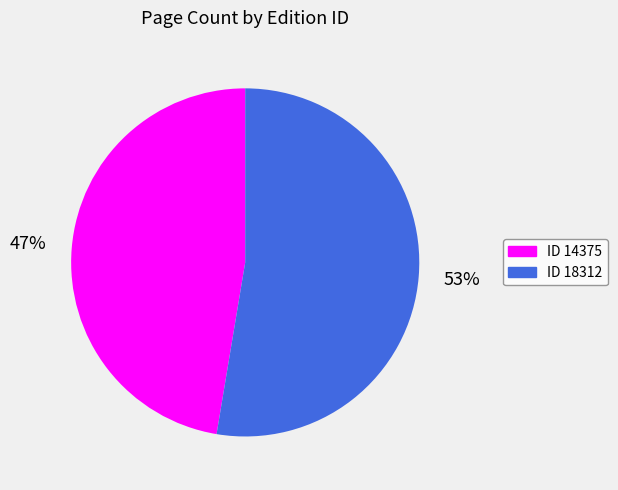

To the nearest percent, what is the average slice percentage?

50%